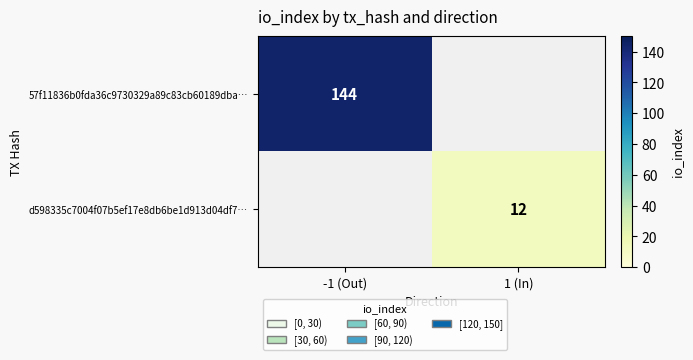

What is the maximum value shown in the chart?

144.0